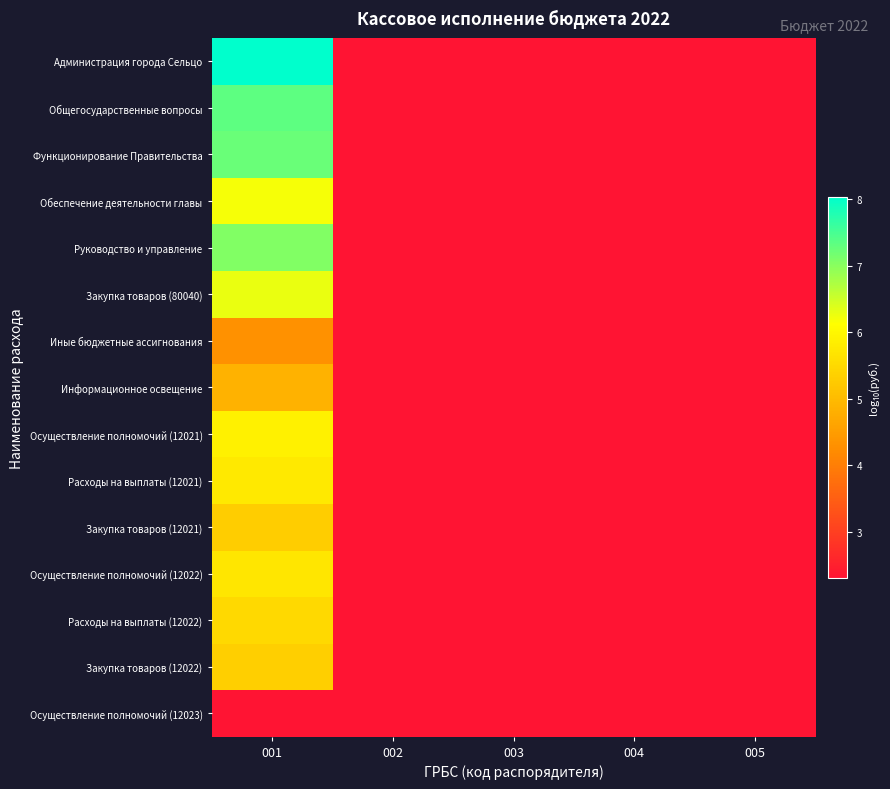

Between 002 and 005, which series saw the biggest shift?

Администрация города Сельцо